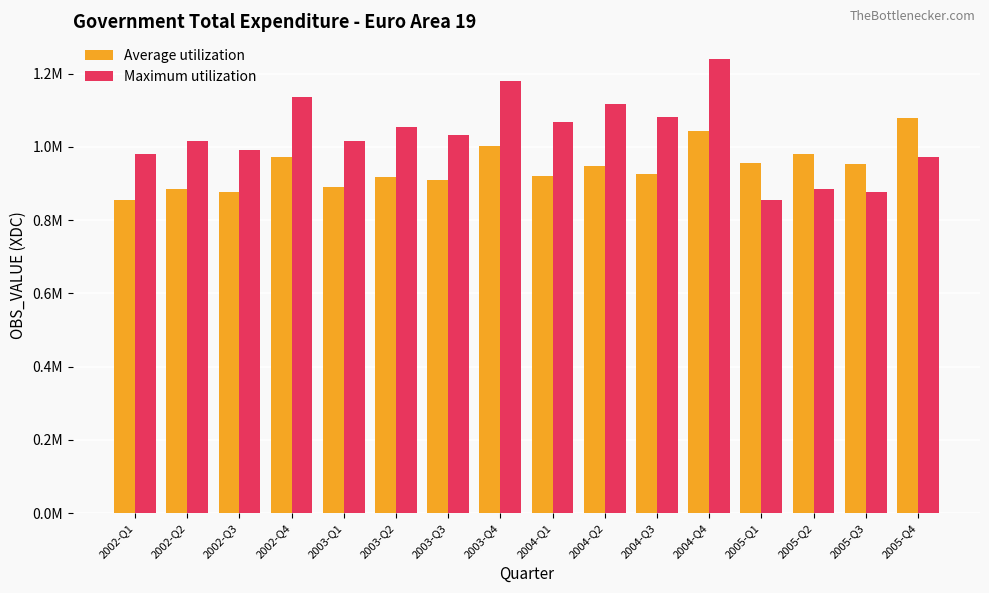

Are the bars grouped side by side (vs. stacked)?

Yes